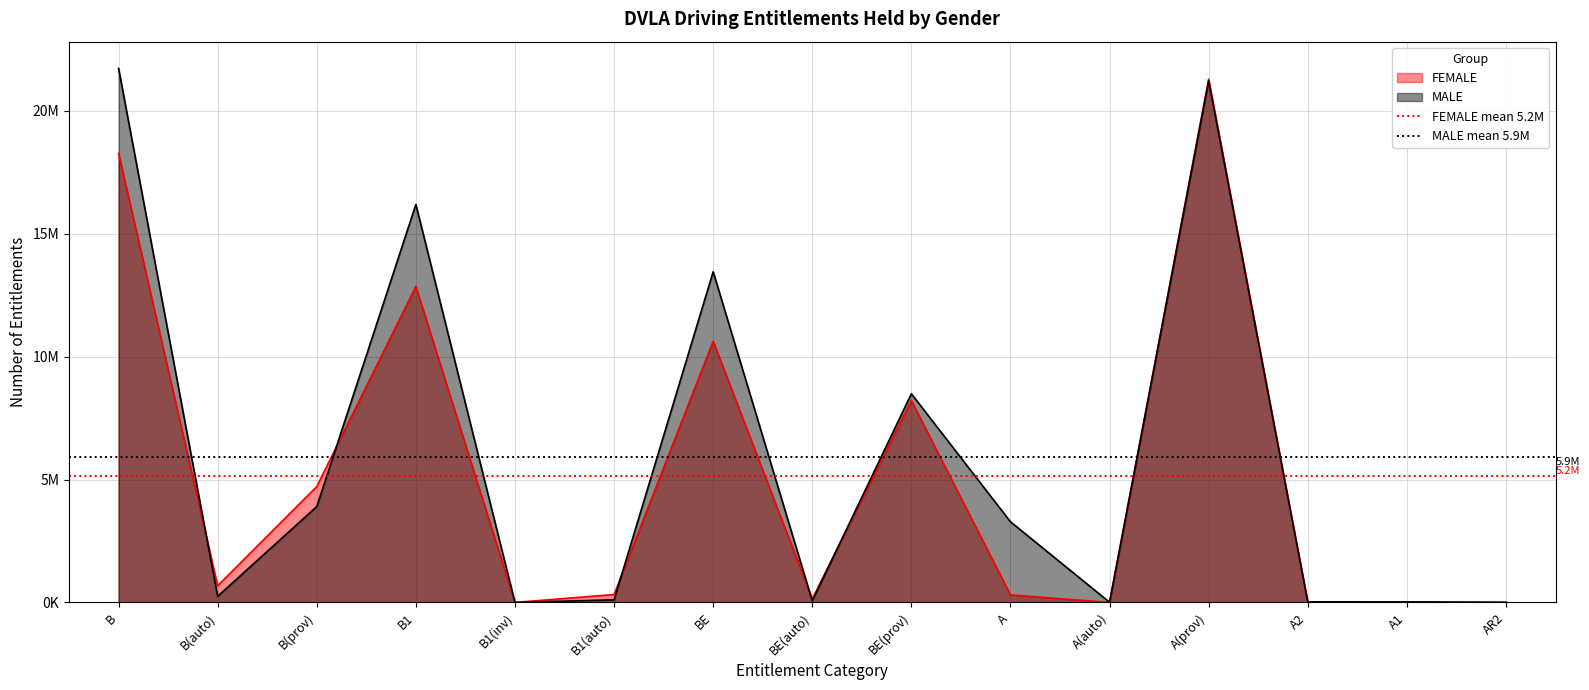

Which series has the largest total across all categories?

MALE mean 5.9M